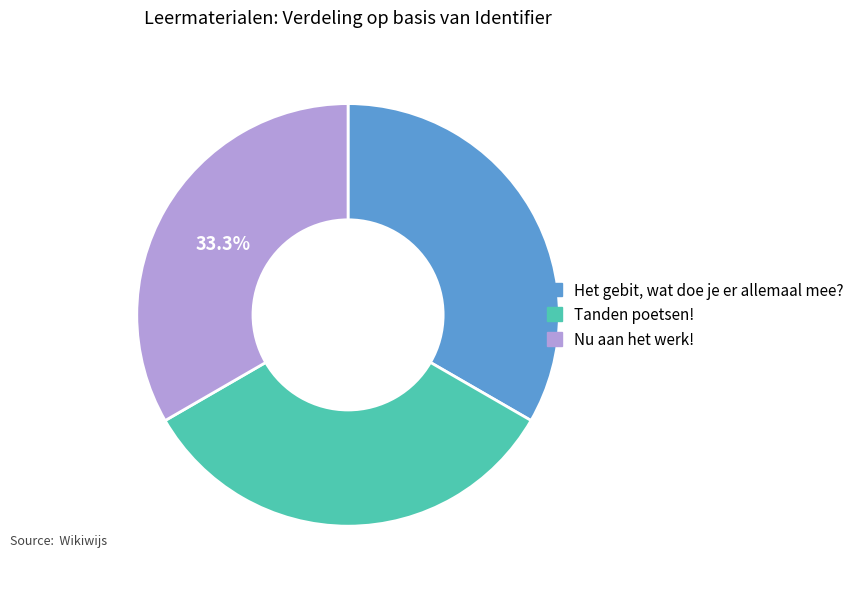

To the nearest percent, what percentage of the pie is Het gebit, wat doe je er allemaal mee??

33%